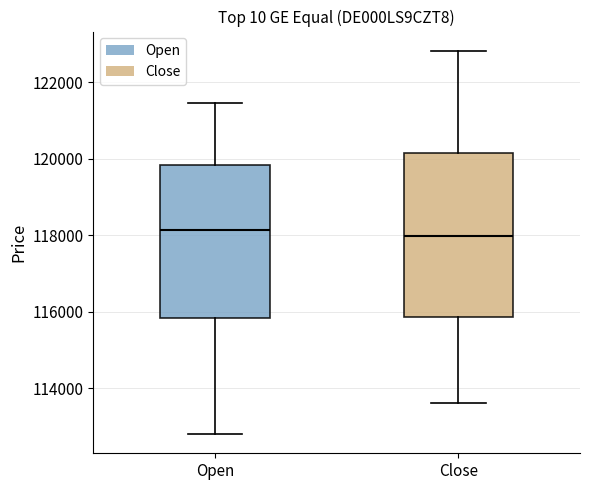

Where does the lower whisker of the box for Open end on the y-axis? The values are not printed on the chart, so give them approximately, as read against the axis.

112800